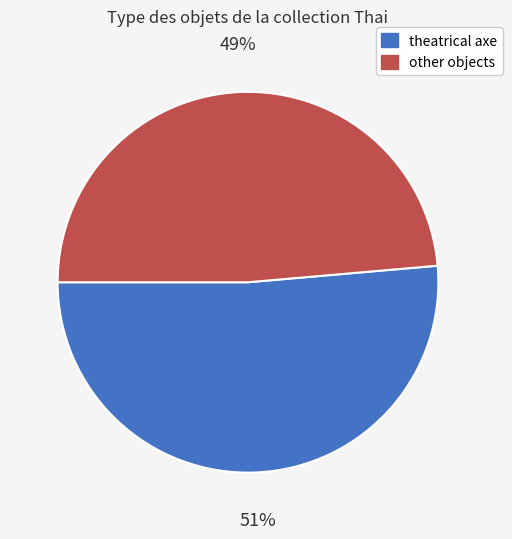

How many segments does this pie chart have?

2